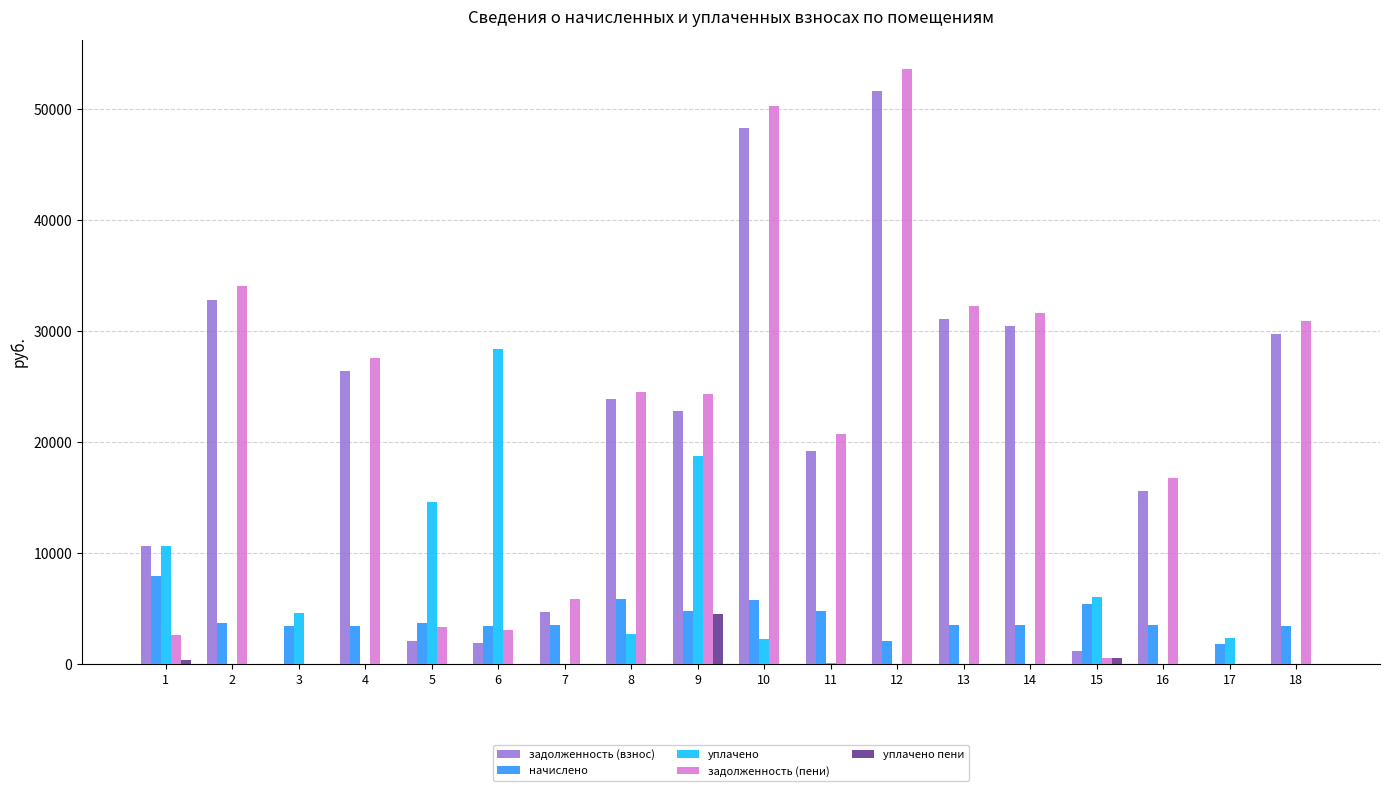

Is the value of начислено at 11 greater than the value of уплачено at 13?

Yes